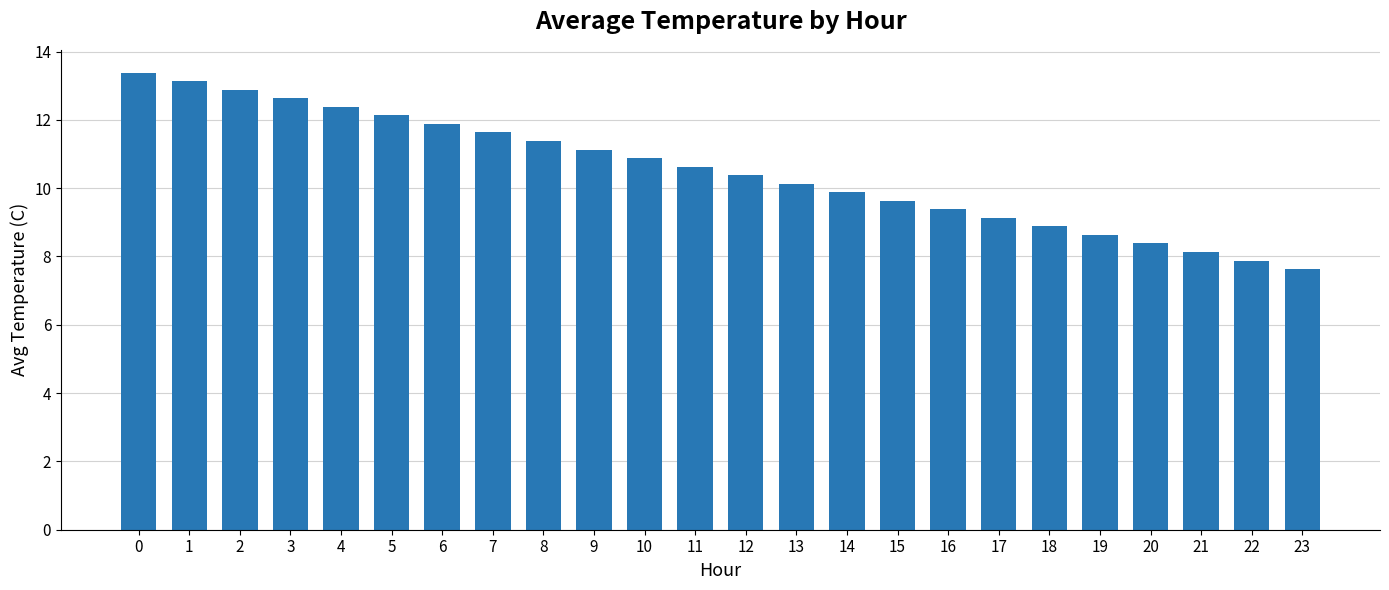

What is the sum of the values at 22 and 1?

21.0